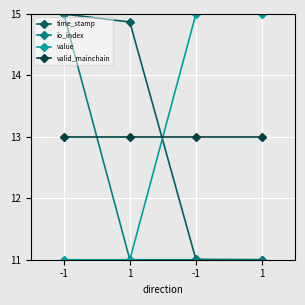

What are all the series names shown in the legend?

time_stamp, io_index, value, valid_mainchain